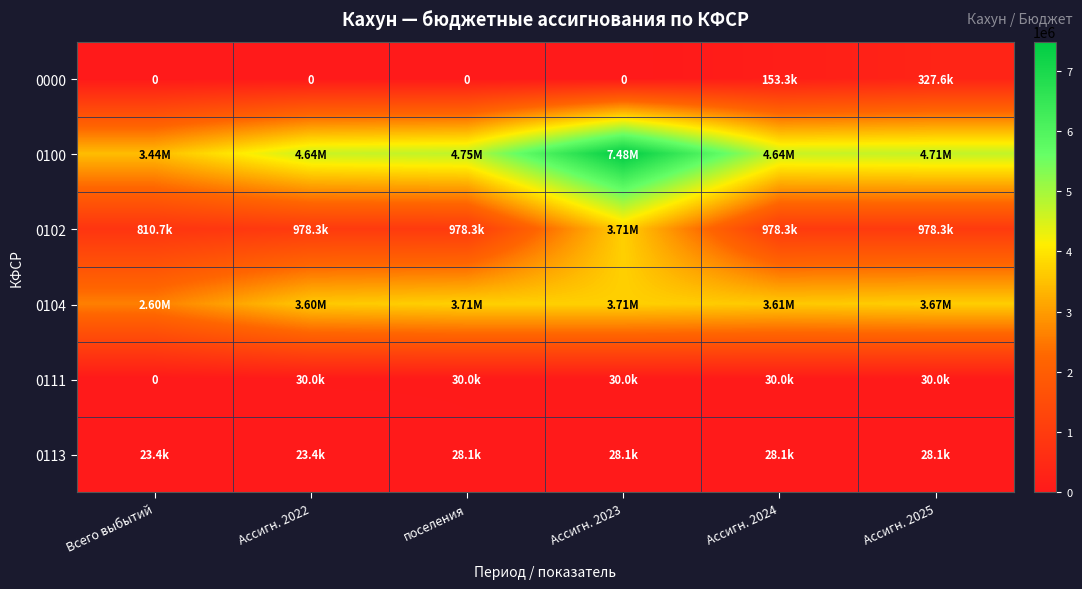

True or false: 0113 has a value of 28080.4 at поселения.

True